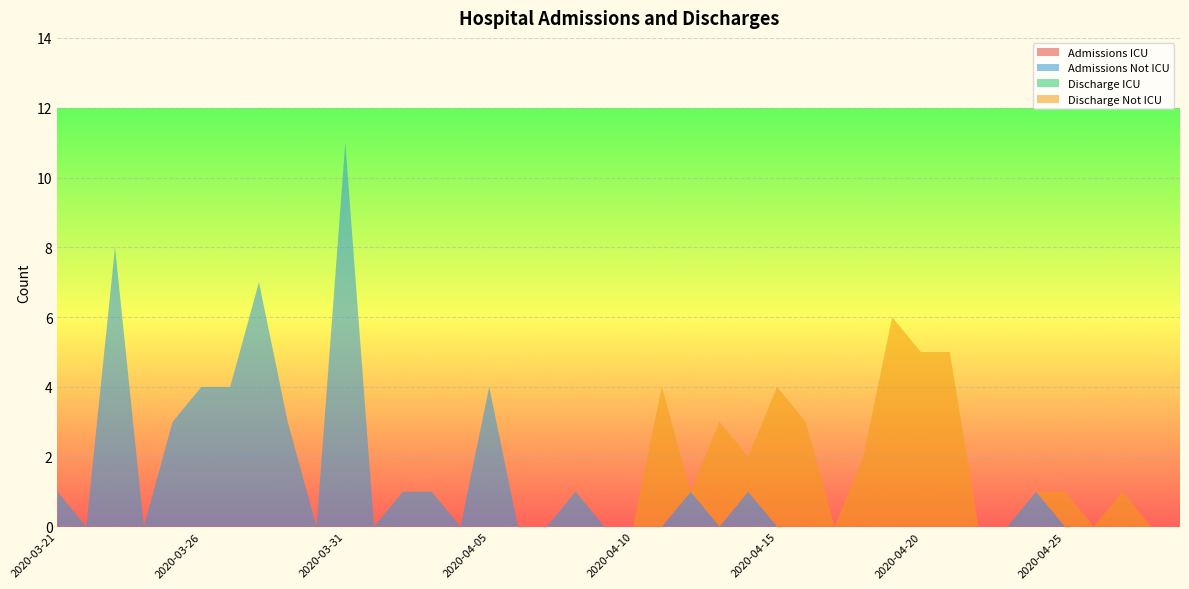

Reading right to left, extract all data points from this chart.

Admissions ICU: 2020-04-29=0	2020-04-28=0	2020-04-27=0	2020-04-26=0	2020-04-25=0	2020-04-24=0	2020-04-23=0	2020-04-22=0	2020-04-21=0	2020-04-20=0	2020-04-19=0	2020-04-18=0	2020-04-17=0	2020-04-16=0	2020-04-15=0	2020-04-14=0	2020-04-13=0	2020-04-12=0	2020-04-11=0	2020-04-10=0	2020-04-09=0	2020-04-08=0	2020-04-07=0	2020-04-06=0	2020-04-05=0	2020-04-04=0	2020-04-03=0	2020-04-02=0	2020-04-01=0	2020-03-31=0	2020-03-30=0	2020-03-29=0	2020-03-28=0	2020-03-27=0	2020-03-26=0	2020-03-25=0	2020-03-24=0	2020-03-23=0	2020-03-22=0	2020-03-21=0
Admissions Not ICU: 2020-04-29=0	2020-04-28=0	2020-04-27=0	2020-04-26=0	2020-04-25=0	2020-04-24=1	2020-04-23=0	2020-04-22=0	2020-04-21=0	2020-04-20=0	2020-04-19=0	2020-04-18=0	2020-04-17=0	2020-04-16=0	2020-04-15=0	2020-04-14=1	2020-04-13=0	2020-04-12=1	2020-04-11=0	2020-04-10=0	2020-04-09=0	2020-04-08=1	2020-04-07=0	2020-04-06=0	2020-04-05=4	2020-04-04=0	2020-04-03=1	2020-04-02=1	2020-04-01=0	2020-03-31=11	2020-03-30=0	2020-03-29=3	2020-03-28=7	2020-03-27=4	2020-03-26=4	2020-03-25=3	2020-03-24=0	2020-03-23=8	2020-03-22=0	2020-03-21=1
Discharge ICU: 2020-04-29=0	2020-04-28=0	2020-04-27=0	2020-04-26=0	2020-04-25=0	2020-04-24=0	2020-04-23=0	2020-04-22=0	2020-04-21=0	2020-04-20=0	2020-04-19=0	2020-04-18=0	2020-04-17=0	2020-04-16=0	2020-04-15=0	2020-04-14=0	2020-04-13=0	2020-04-12=0	2020-04-11=0	2020-04-10=0	2020-04-09=0	2020-04-08=0	2020-04-07=0	2020-04-06=0	2020-04-05=0	2020-04-04=0	2020-04-03=0	2020-04-02=0	2020-04-01=0	2020-03-31=0	2020-03-30=0	2020-03-29=0	2020-03-28=0	2020-03-27=0	2020-03-26=0	2020-03-25=0	2020-03-24=0	2020-03-23=0	2020-03-22=0	2020-03-21=0
Discharge Not ICU: 2020-04-29=0	2020-04-28=0	2020-04-27=1	2020-04-26=0	2020-04-25=1	2020-04-24=0	2020-04-23=0	2020-04-22=0	2020-04-21=5	2020-04-20=5	2020-04-19=6	2020-04-18=2	2020-04-17=0	2020-04-16=3	2020-04-15=4	2020-04-14=1	2020-04-13=3	2020-04-12=0	2020-04-11=4	2020-04-10=0	2020-04-09=0	2020-04-08=0	2020-04-07=0	2020-04-06=0	2020-04-05=0	2020-04-04=0	2020-04-03=0	2020-04-02=0	2020-04-01=0	2020-03-31=0	2020-03-30=0	2020-03-29=0	2020-03-28=0	2020-03-27=0	2020-03-26=0	2020-03-25=0	2020-03-24=0	2020-03-23=0	2020-03-22=0	2020-03-21=0